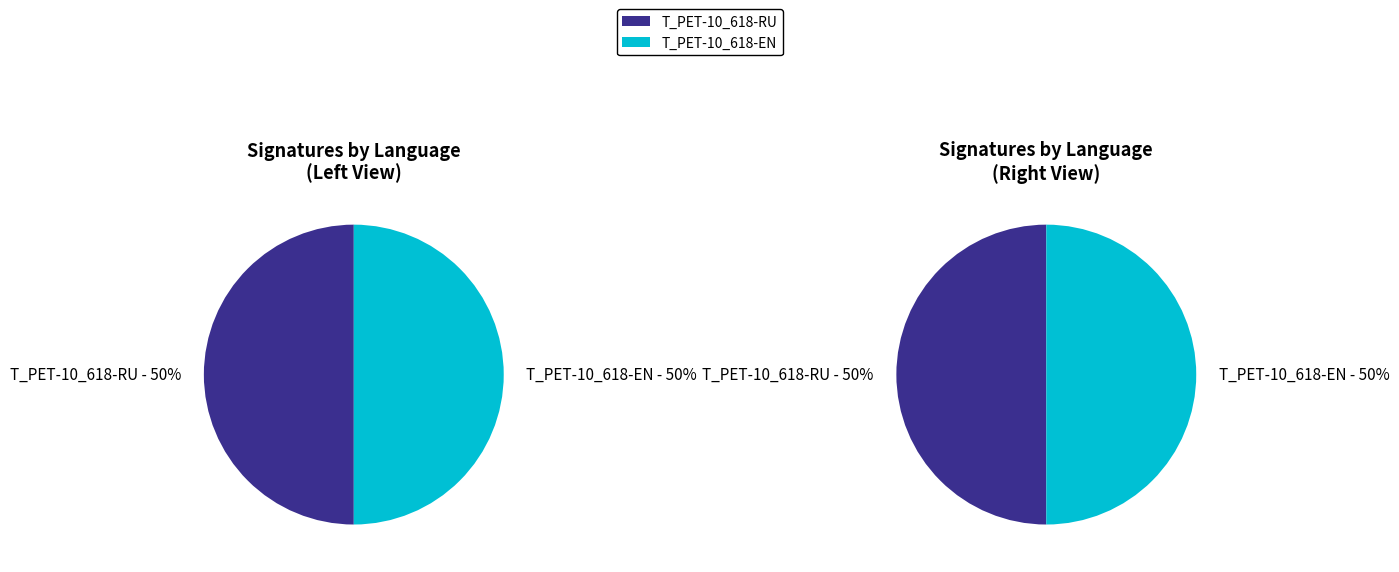

To the nearest percent, what percentage of the pie is EN?

50%